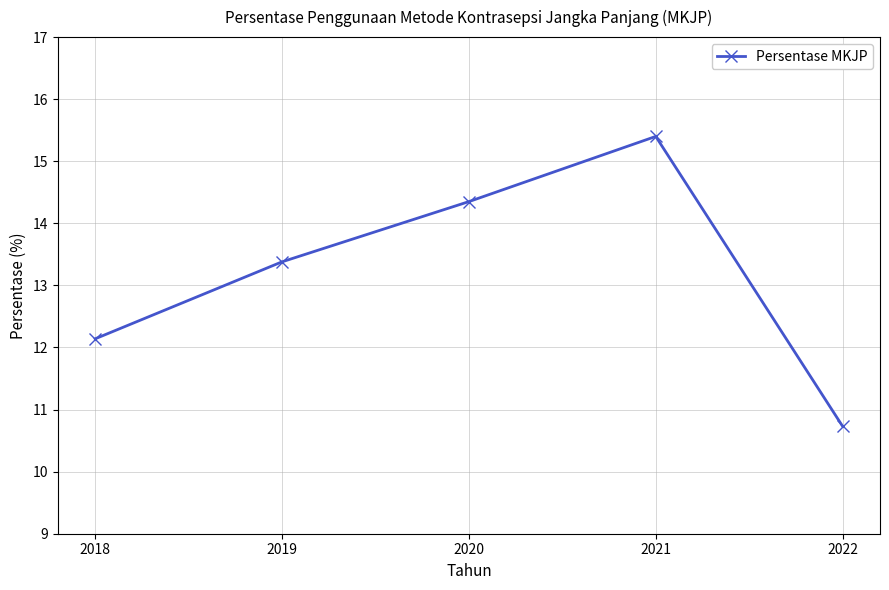

True or false: the data shows 3.7 at 2022.

False